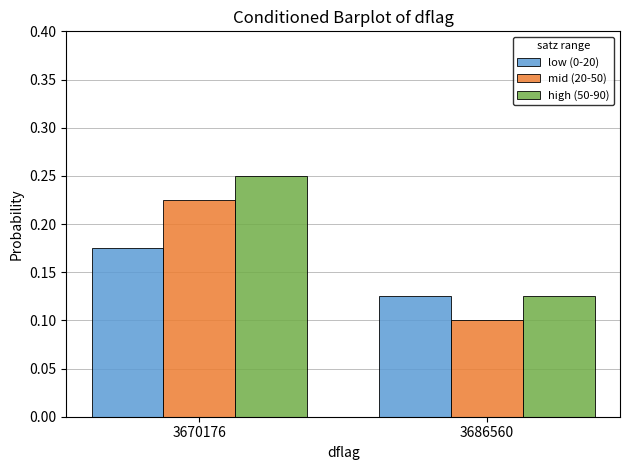

Rank the series by their average value, from lowest to highest.

low (0-20), mid (20-50), high (50-90)